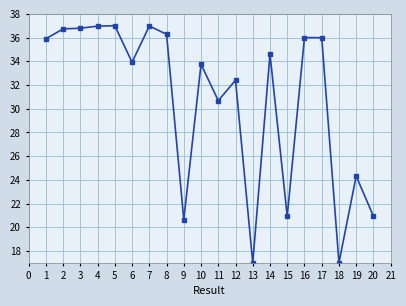

What is the difference between the maximum and second lowest values?

20.0